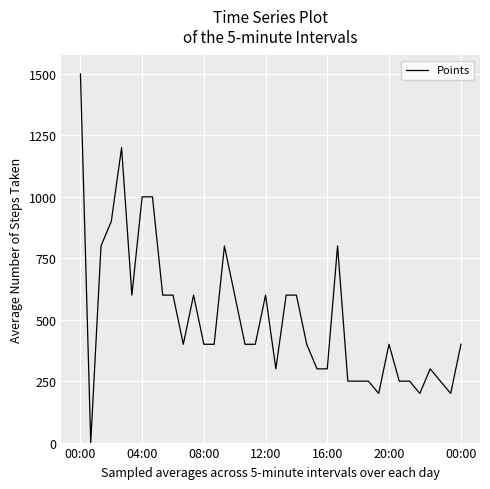

How many positive values are there?

37